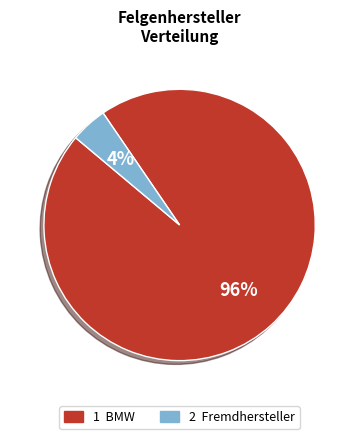

How many segments does this pie chart have?

2